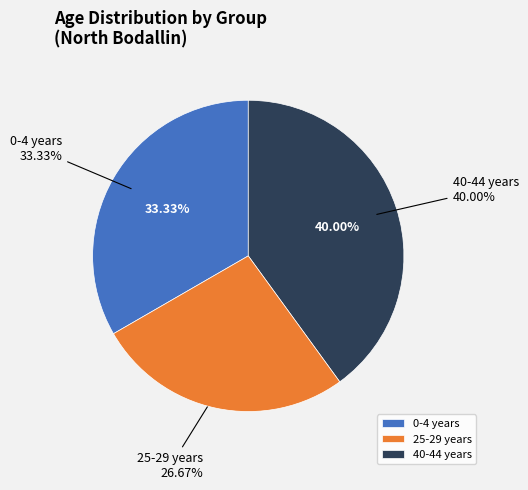

Is it true that 10-14 years is 0% of the pie?

True